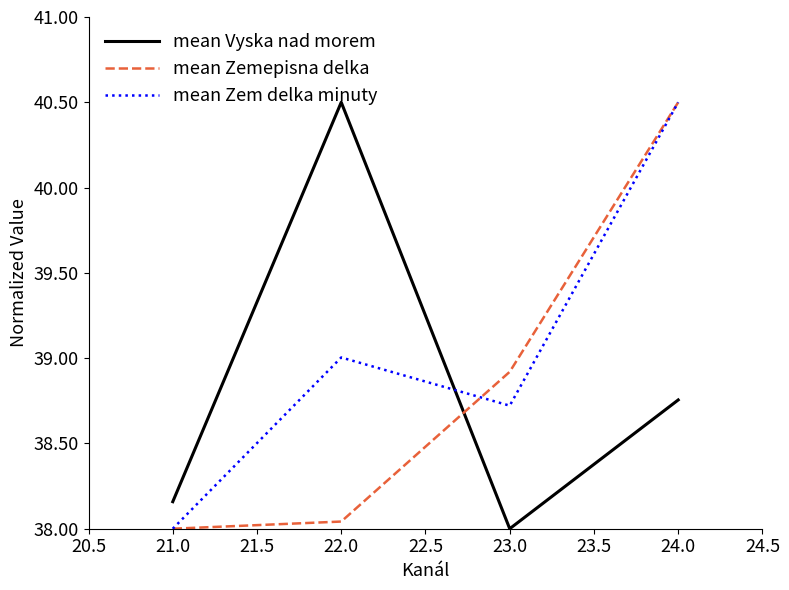

At which label does mean Zemepisna delka reach its peak?

24.0